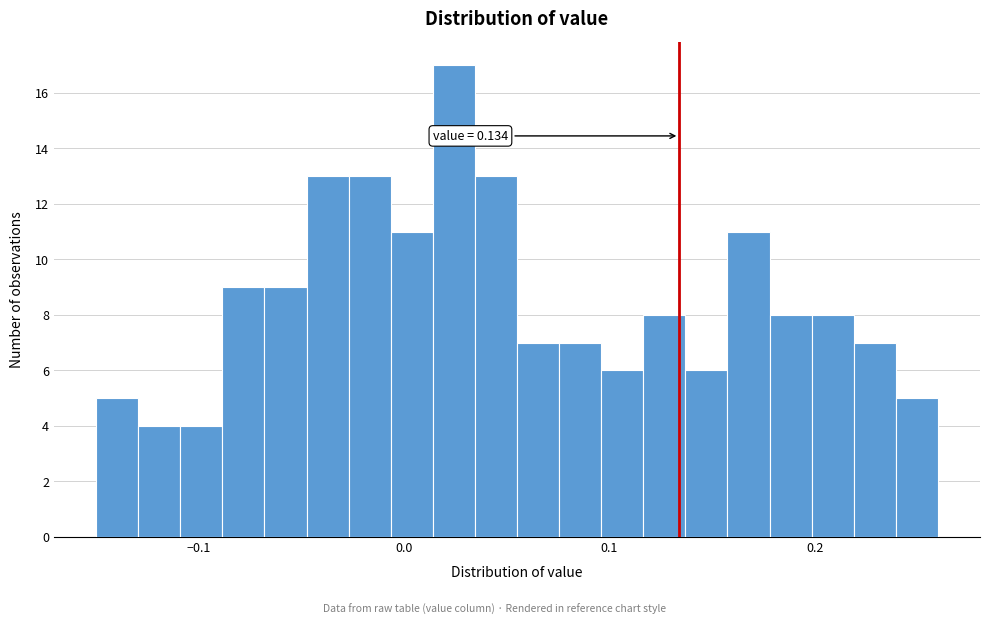

Around what value on the x-axis is the tallest bar? Give the approximate position of its centre, as read against the axis.

0.02